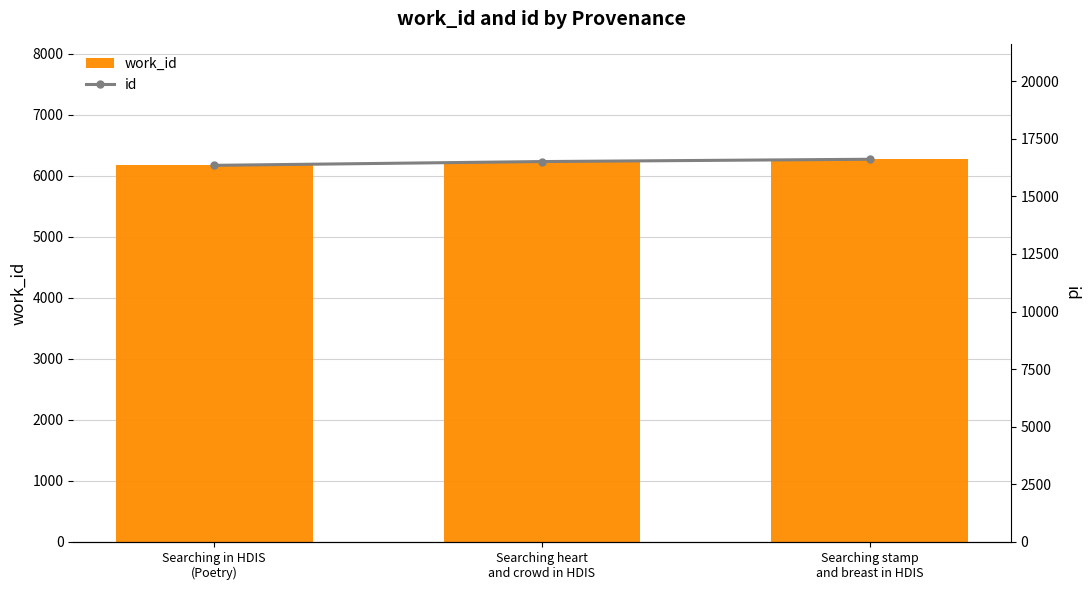

Rank the series by their average value, from lowest to highest.

work_id, id